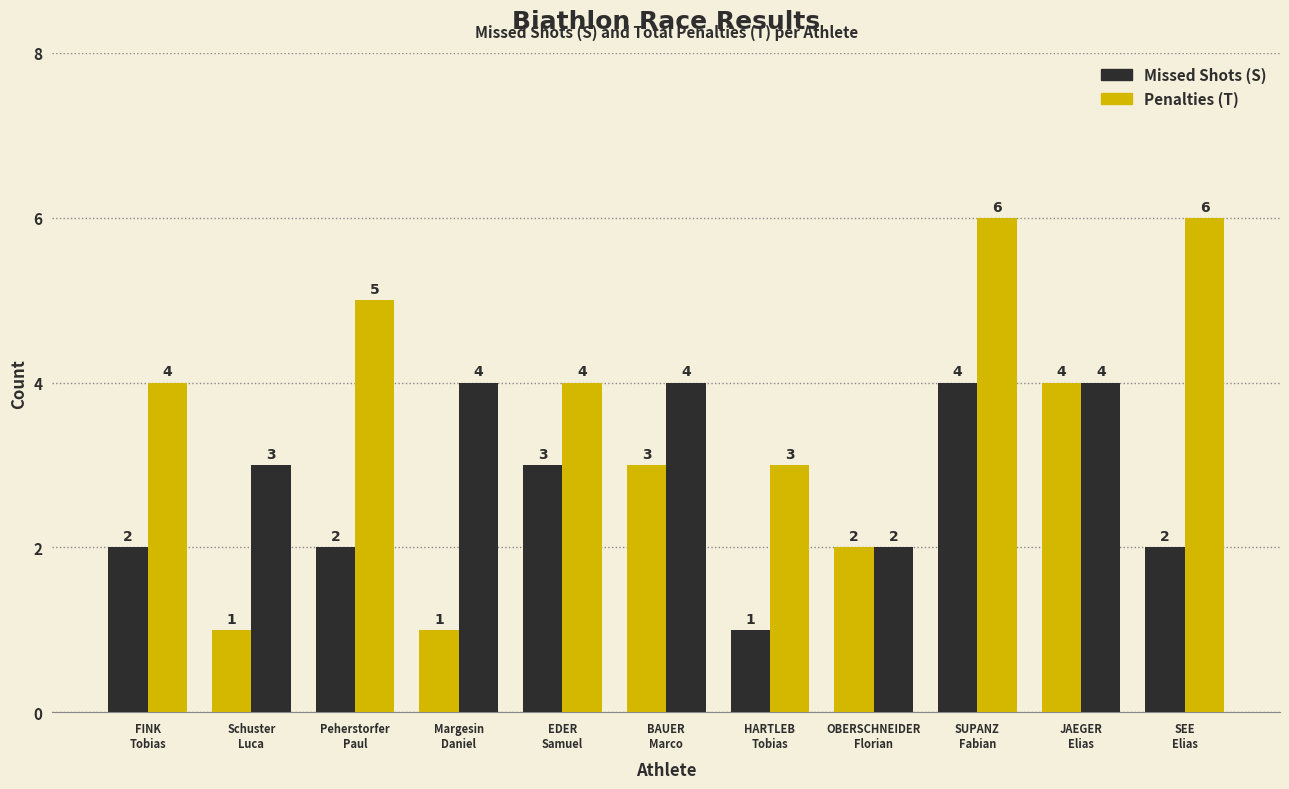

How many groups of bars are there?

11